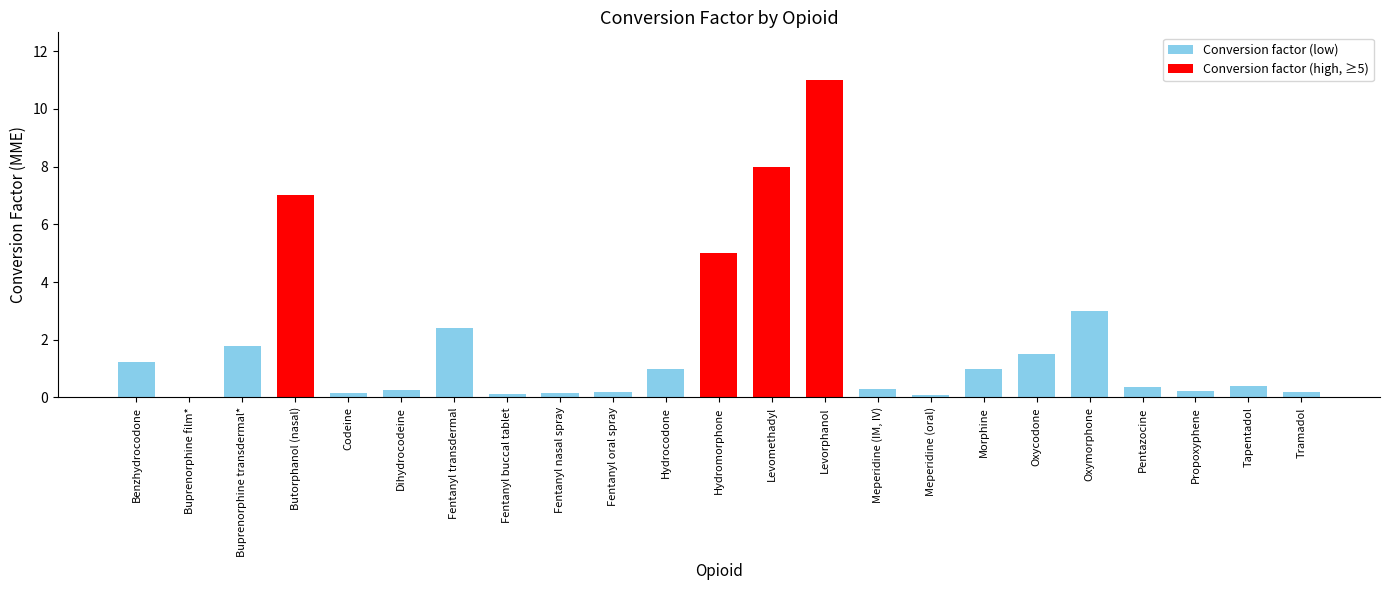

What is the difference between the values at Oxycodone and Tapentadol?

1.1